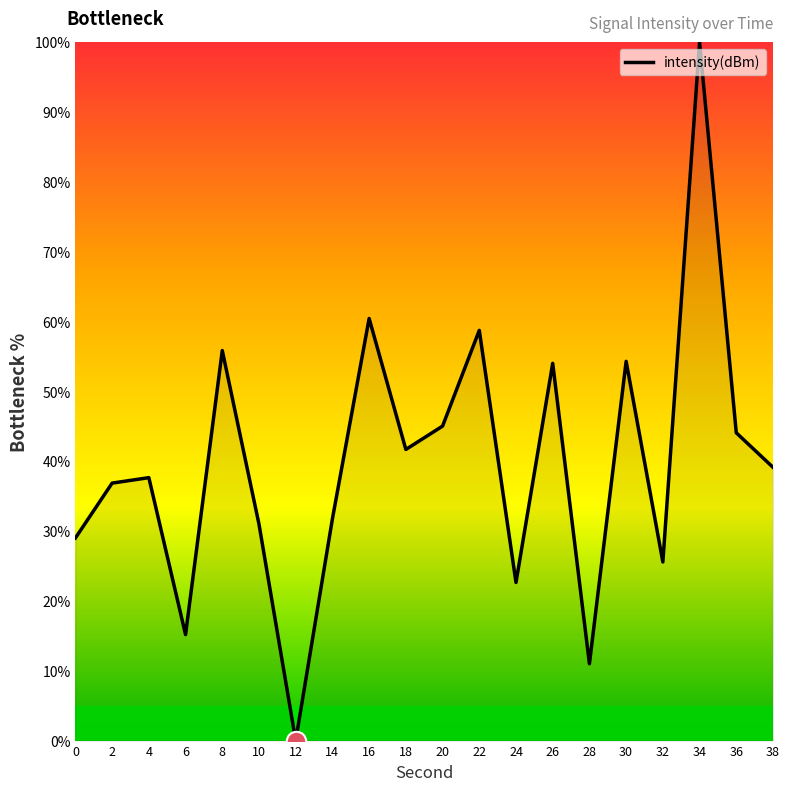

How many series are shown in this chart?

1